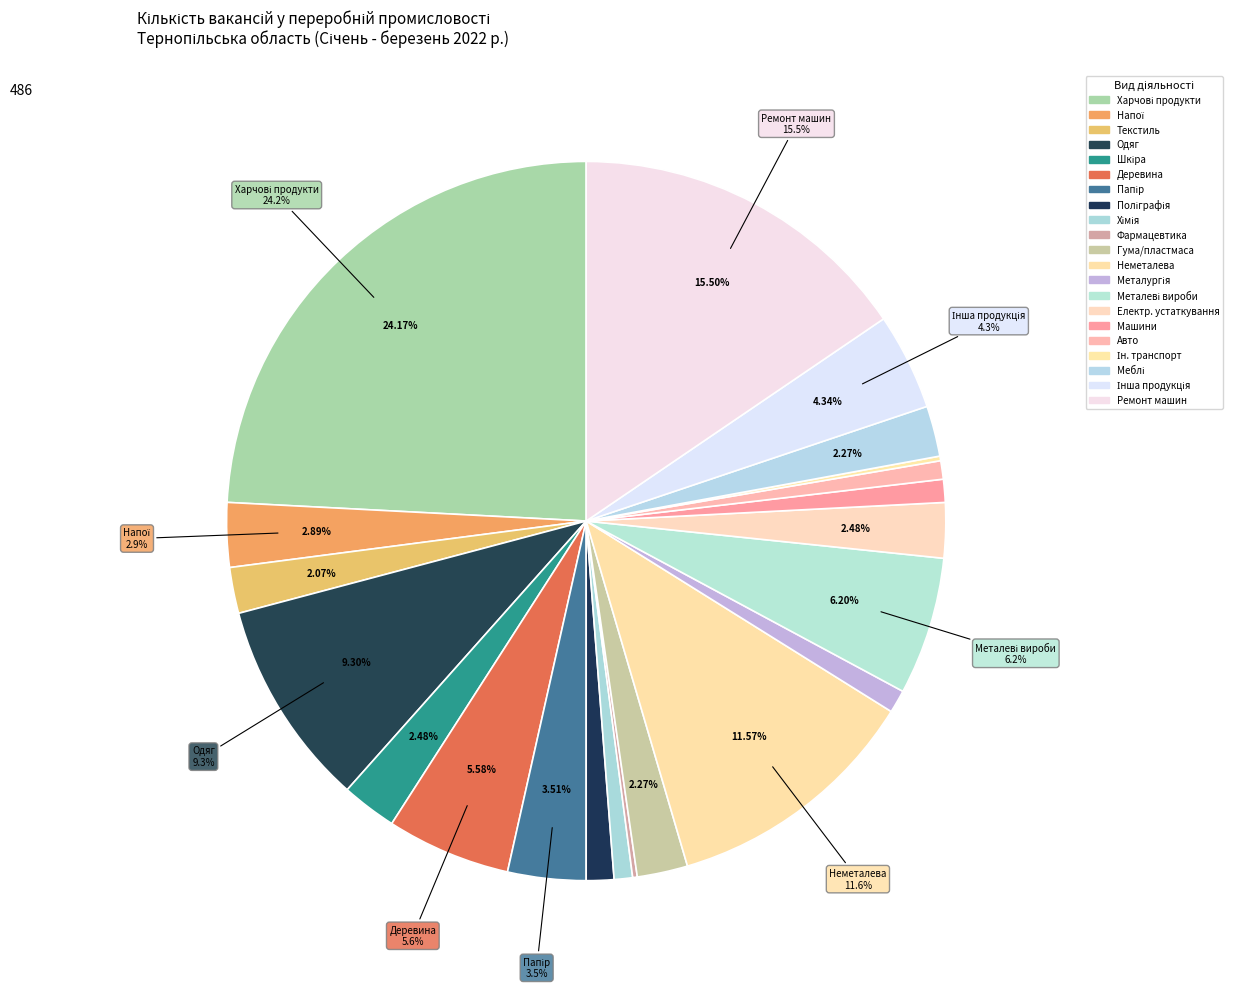

Which category has the smallest portion of the pie?

Виробництво фармацевтичних продуктів